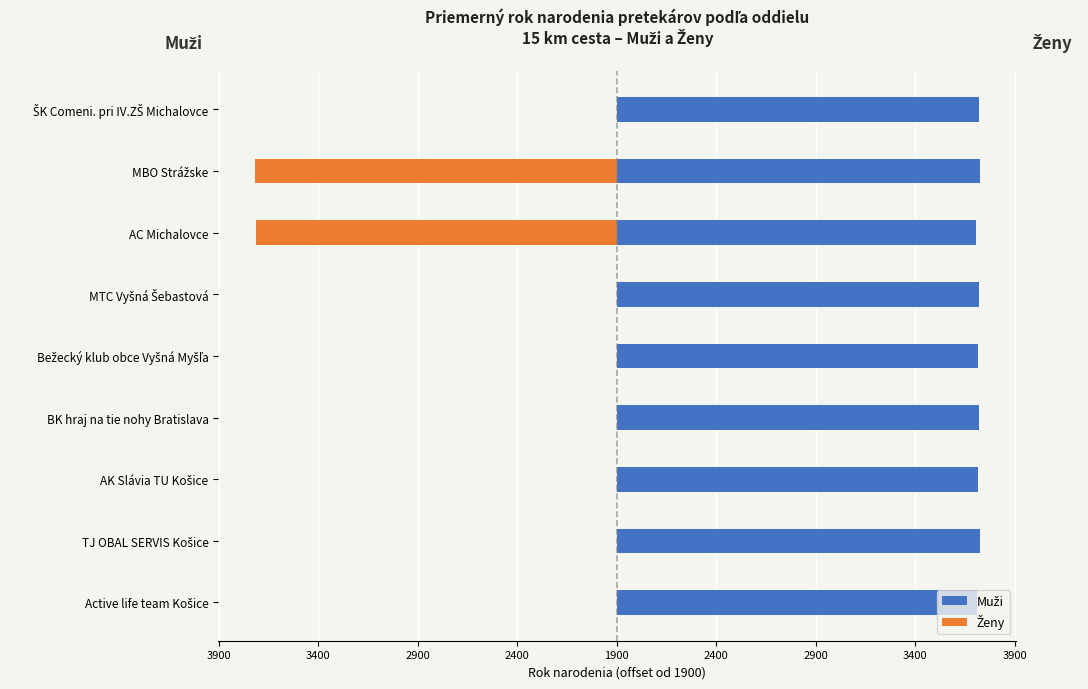

What is the lowest value of the Ženy series?

-1821.0